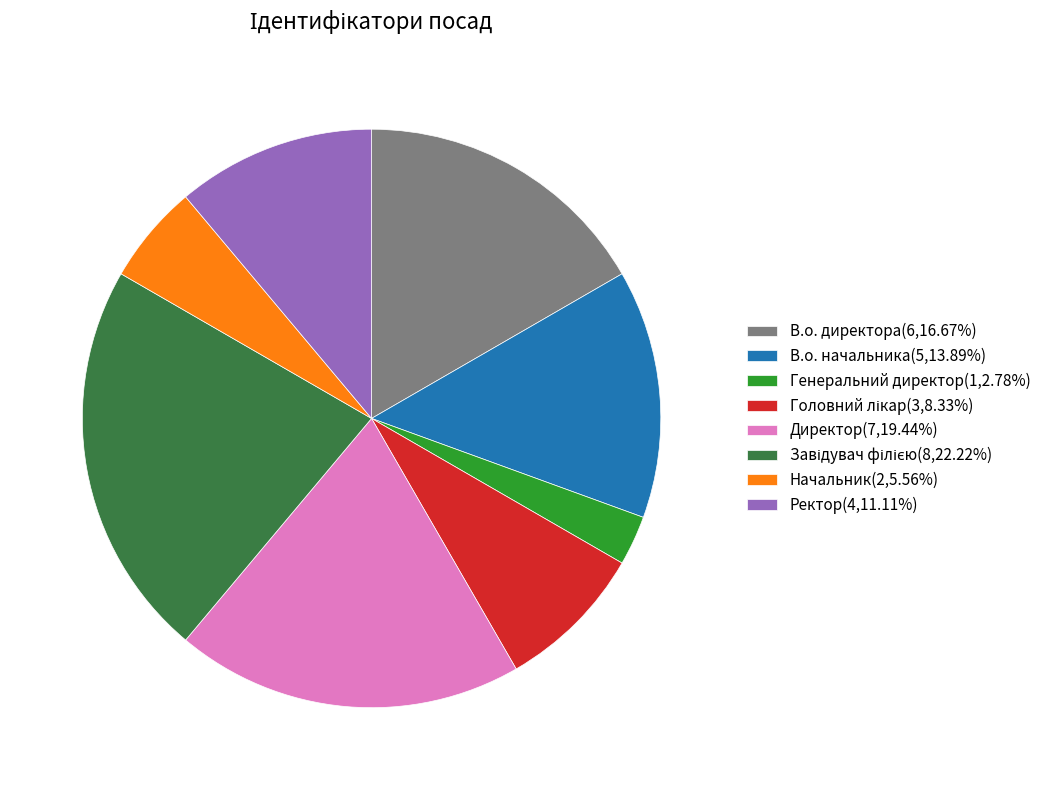

Is there any slice that represents more than half of the pie?

No